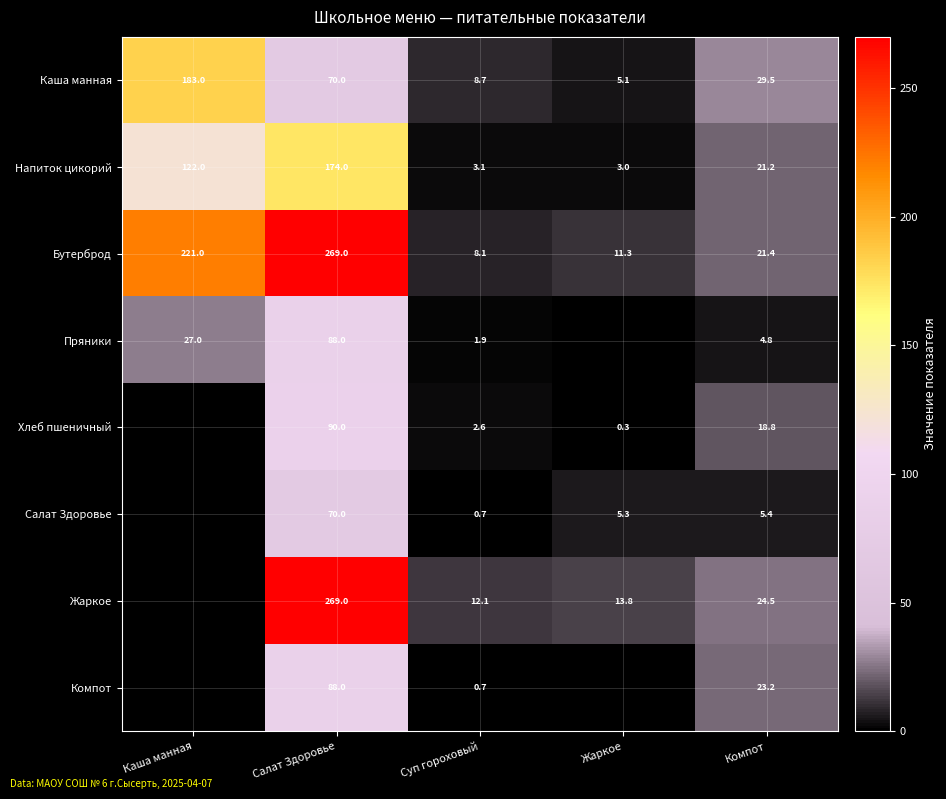

What is the spread (max minus min) of values at Суп гороховый?

11.4